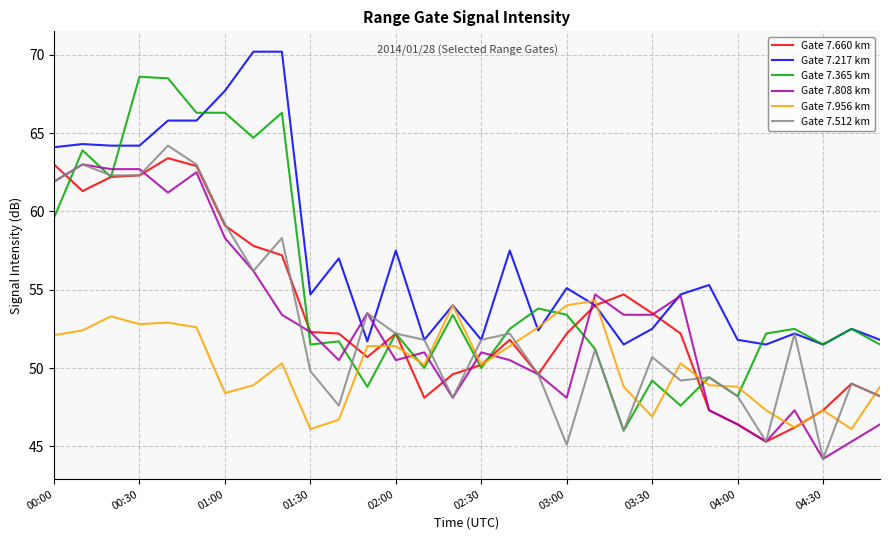

What is the difference between the second highest and second lowest values in the Gate 7.956 km series?

7.9